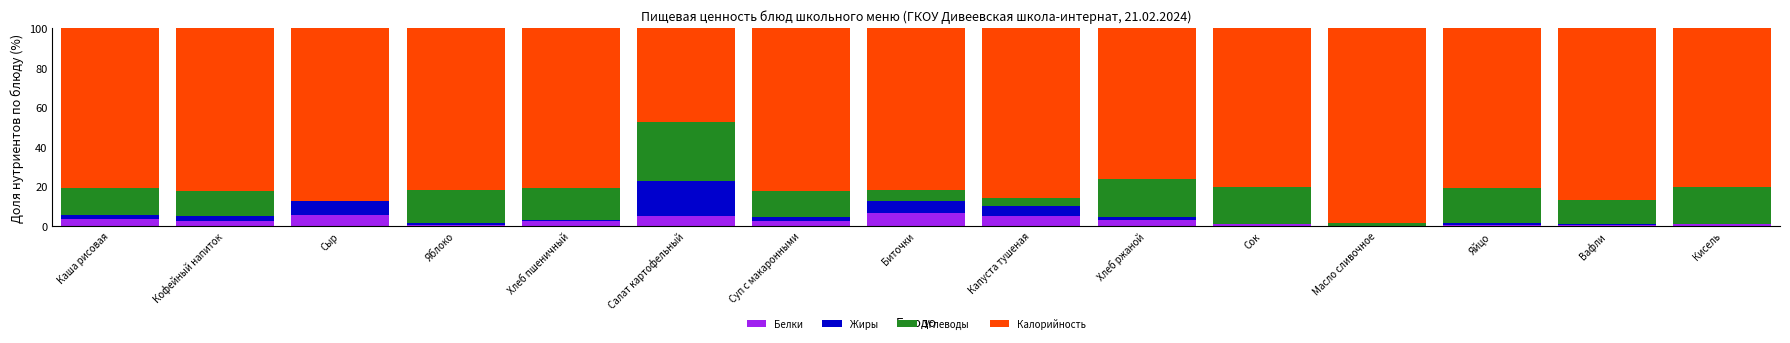

What is the total value across all series at Каша рисовая?

100.0